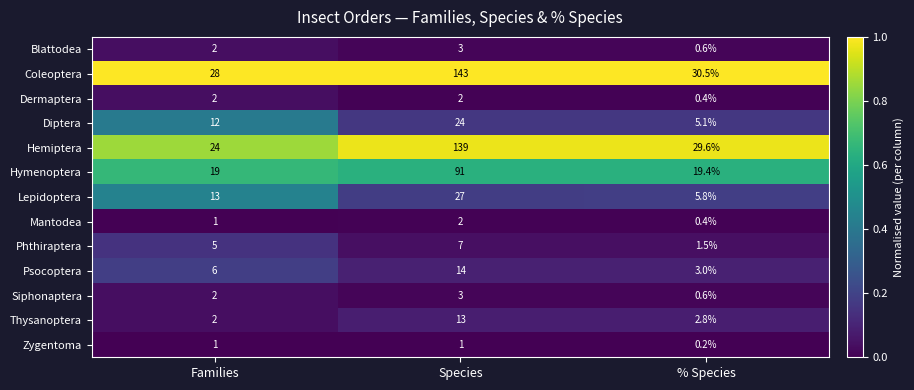

Which category has the lowest value across all series?

% Species